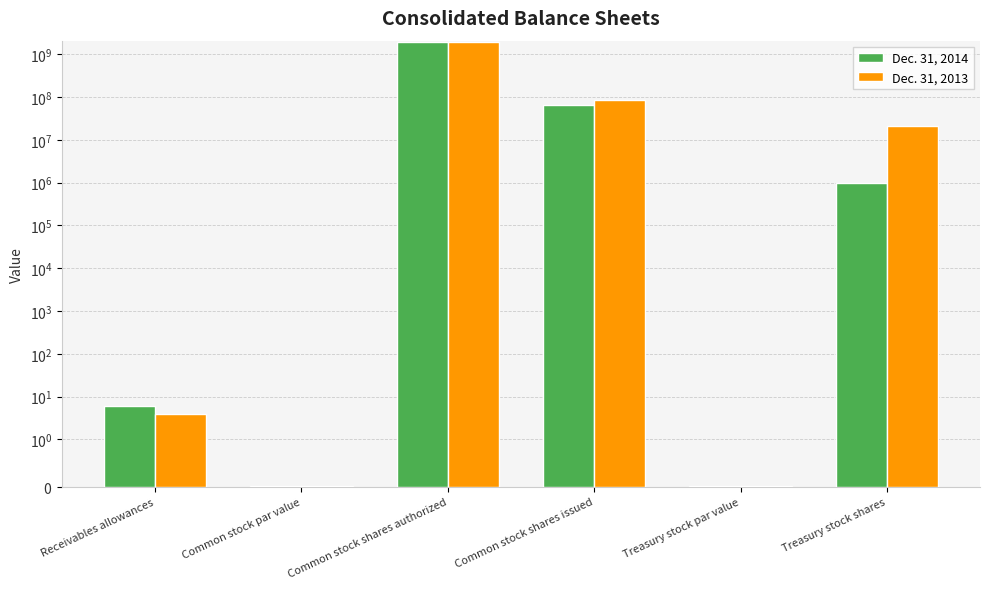

What is the difference between the maximum and second lowest values in the Dec. 31, 2014 series?

2000000000.0